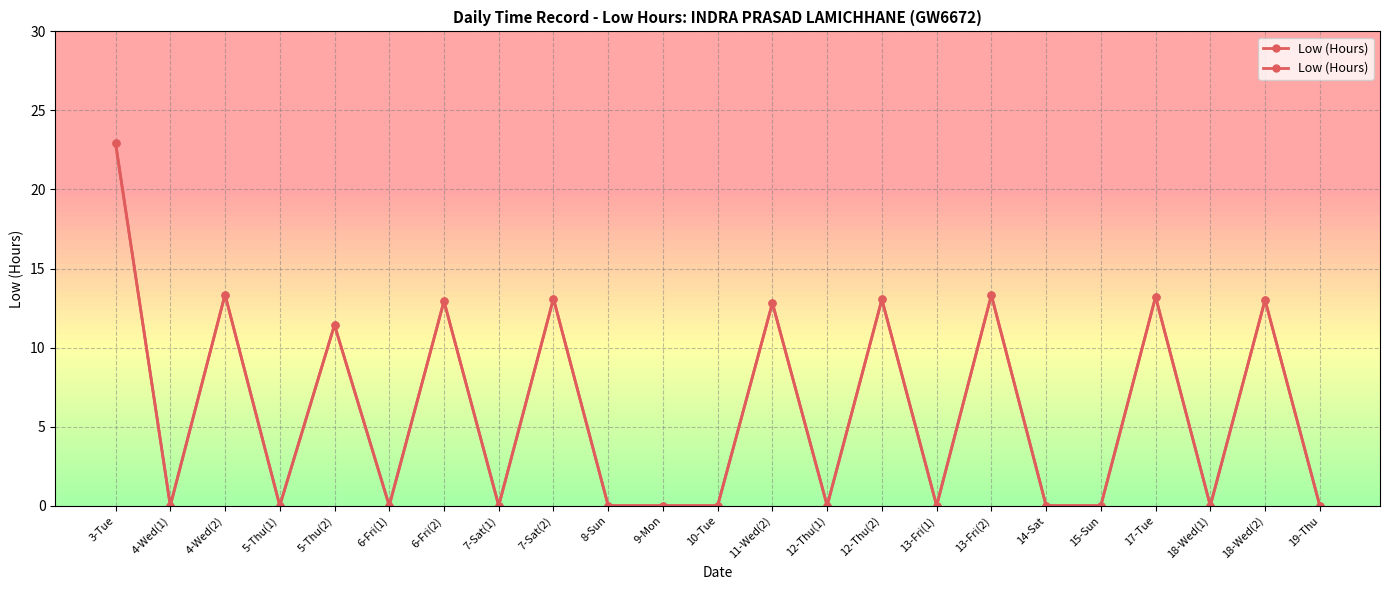

Where is the data nearest to the value 11?

5-Thu(2)